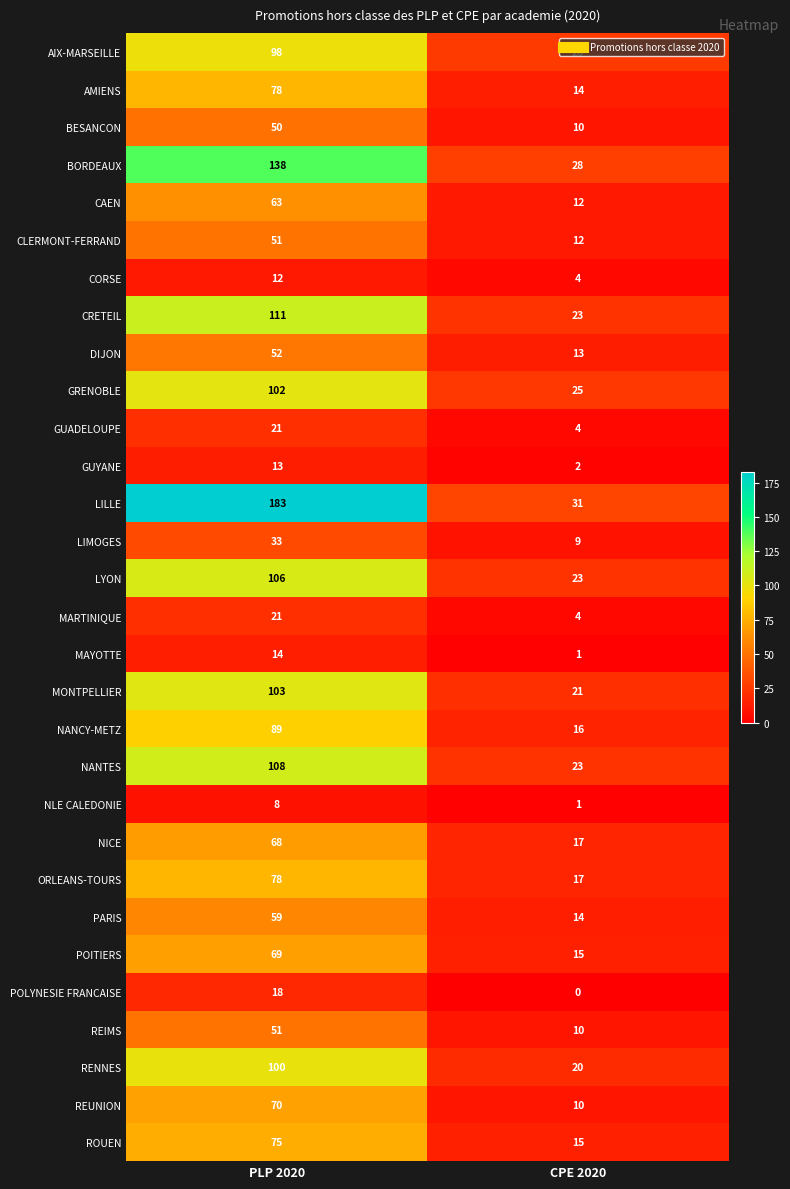

What is the lowest value of the AMIENS series?

14